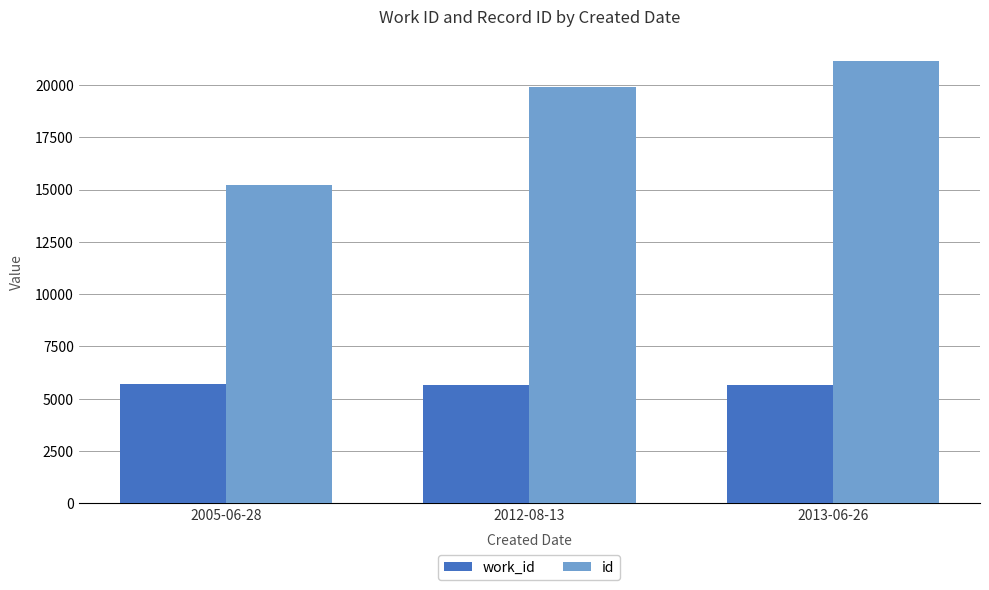

What is the spread (max minus min) of values at 2013-06-26?

15471